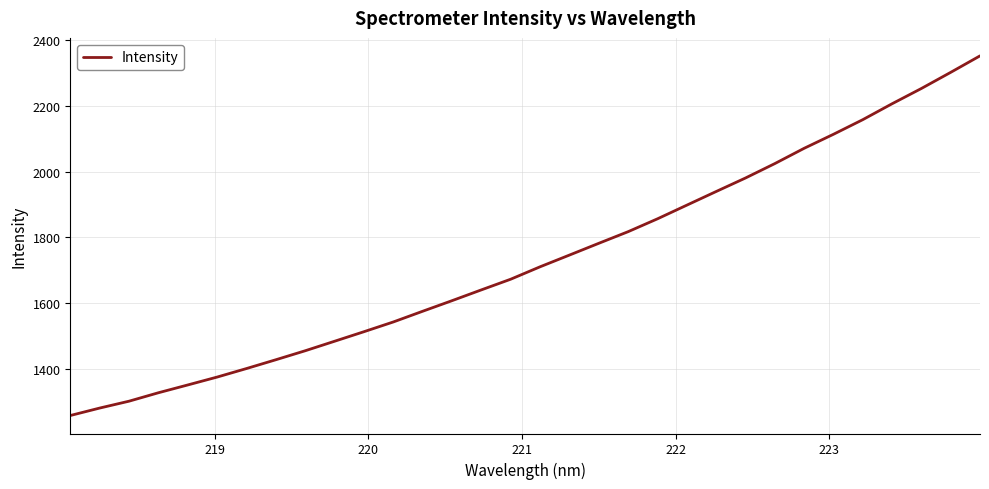

What is the maximum value shown in the chart?

2353.0